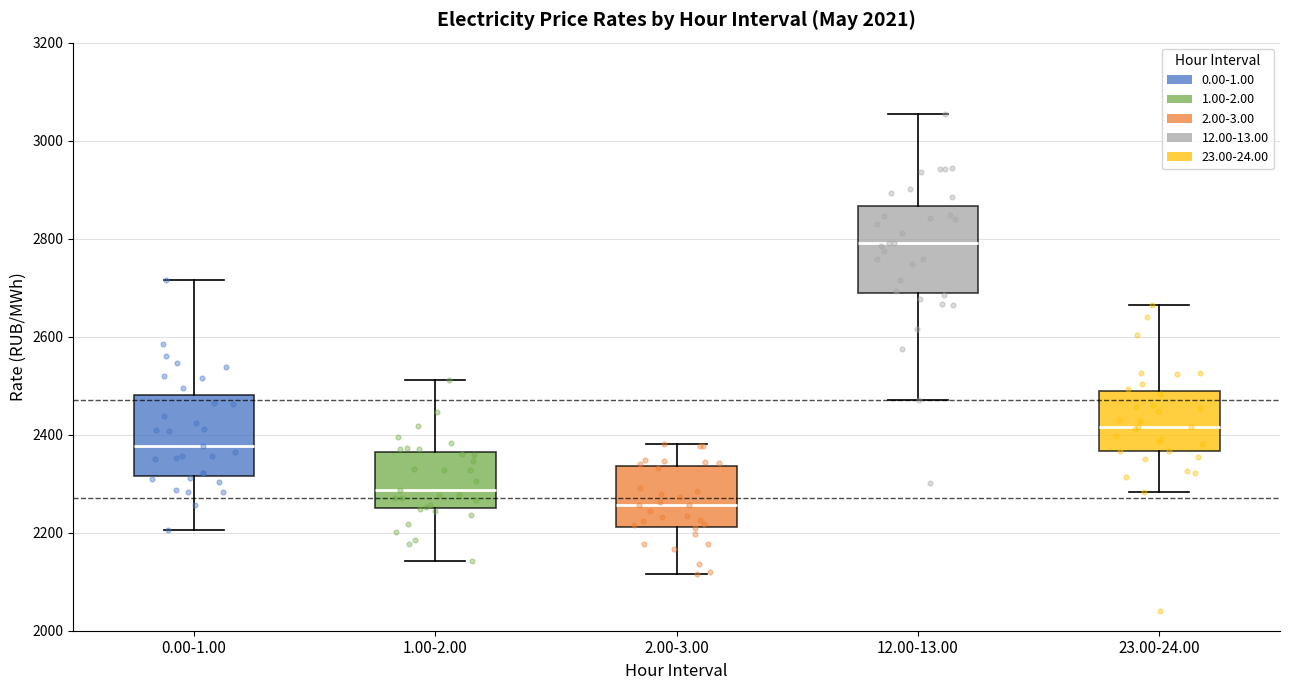

Where does the lower whisker of the box for 2.00-3.00 end on the y-axis? The values are not printed on the chart, so give them approximately, as read against the axis.

2120